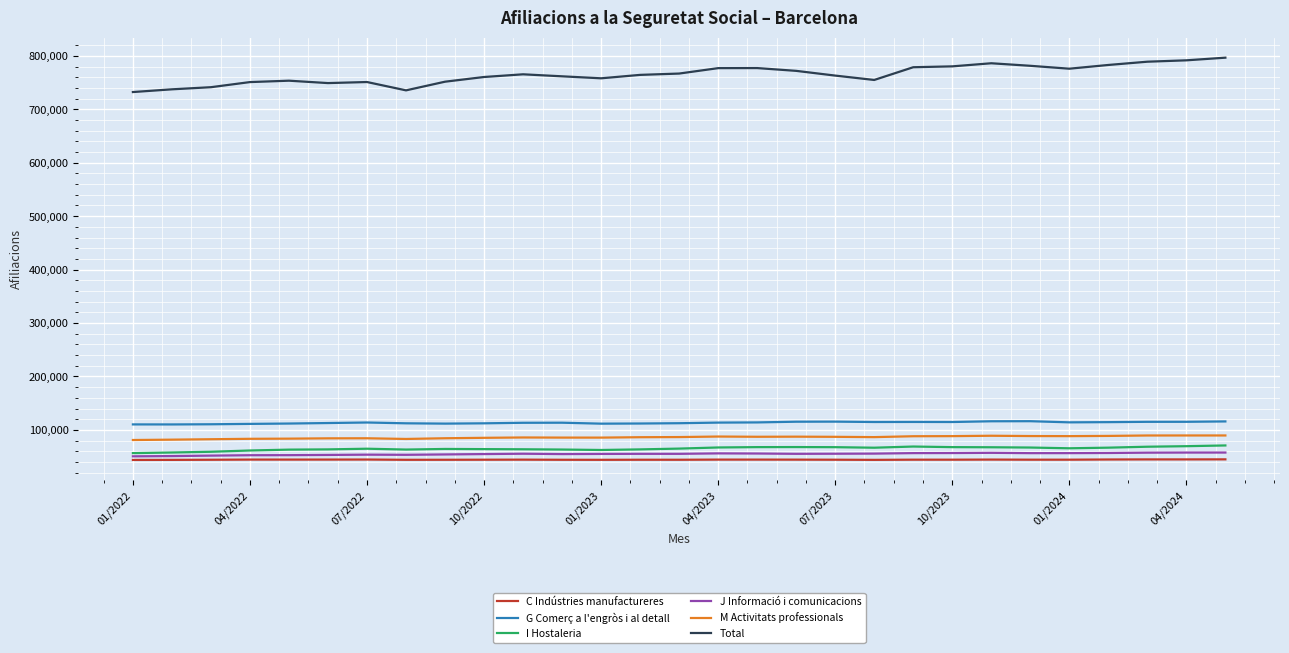

What is the greatest value displayed?

796595